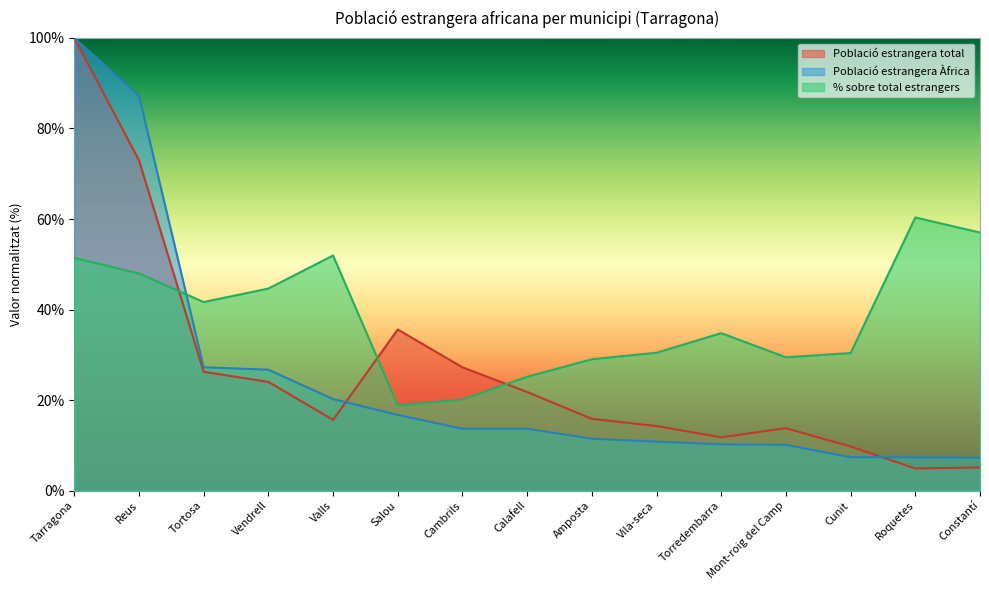

At which label is Població estrangera total closest to 52?

Salou